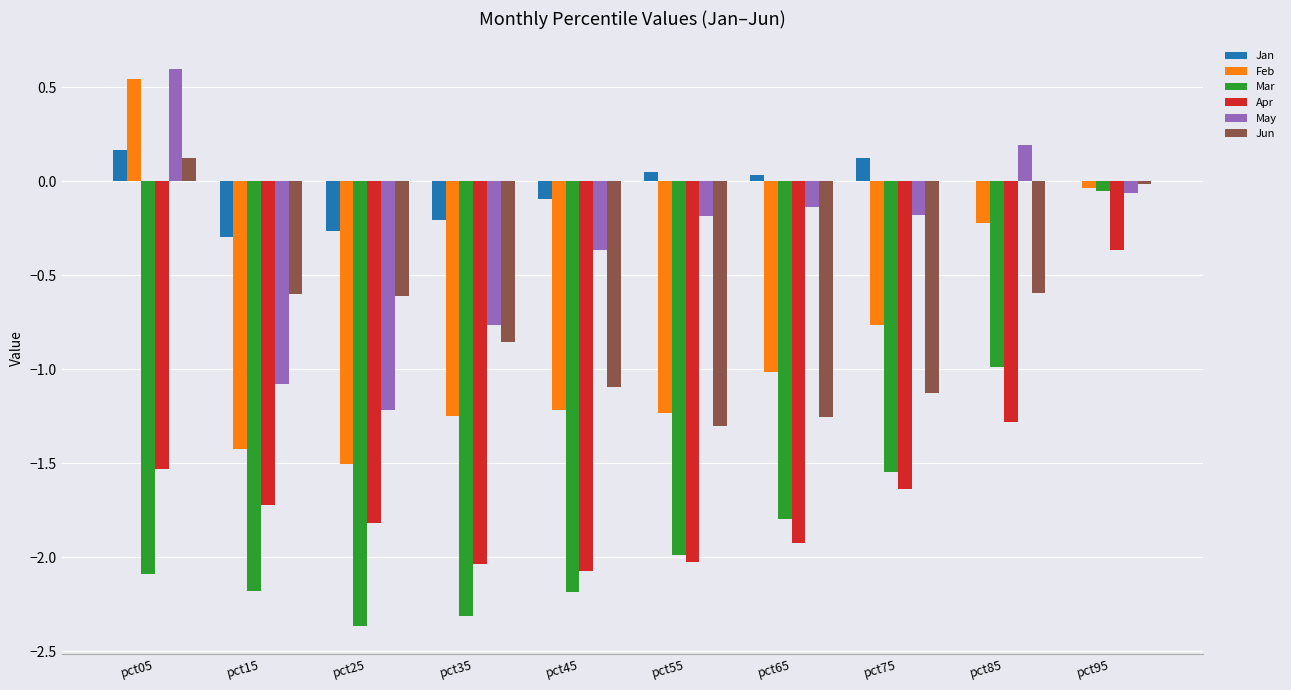

What is the sum of the Jun values at pct15 and pct45?

-1.7